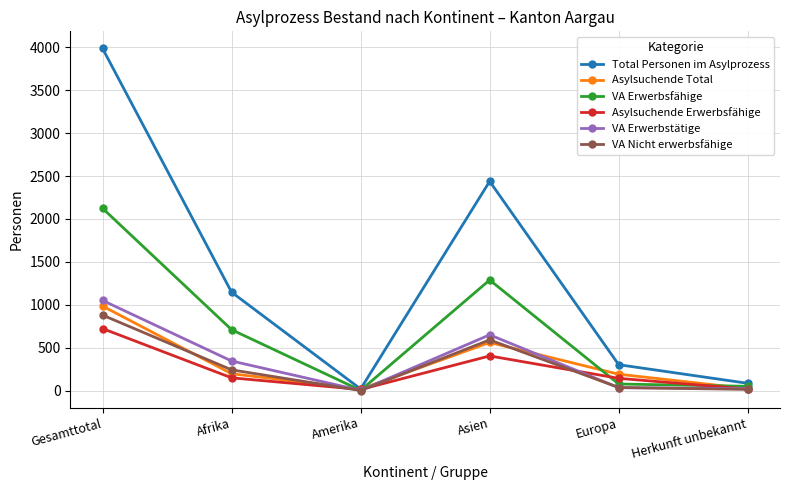

Where does the VA Nicht erwerbsfähige series first go above 241?

Gesamttotal